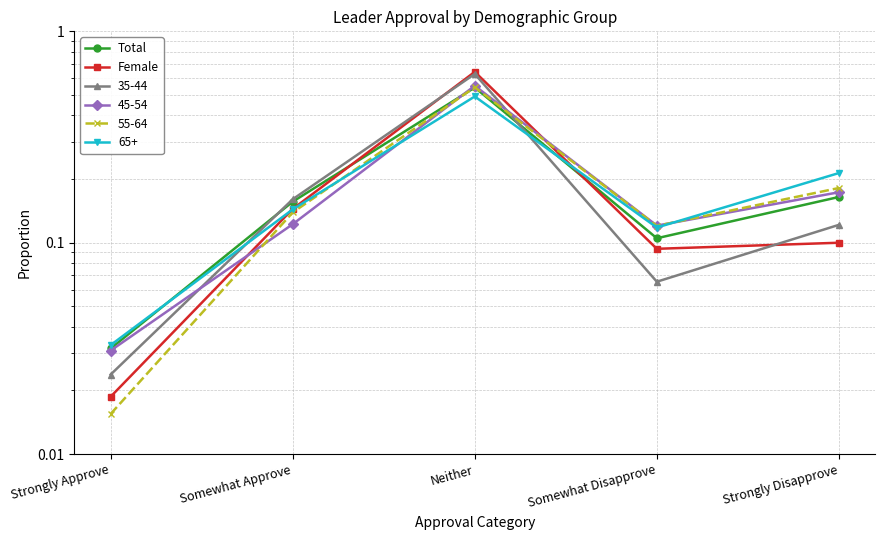

Reading left to right, list all the values displayed in this chart.

Total: 0.0	0.2	0.5	0.1	0.2
Female: 0.0	0.1	0.6	0.1	0.1